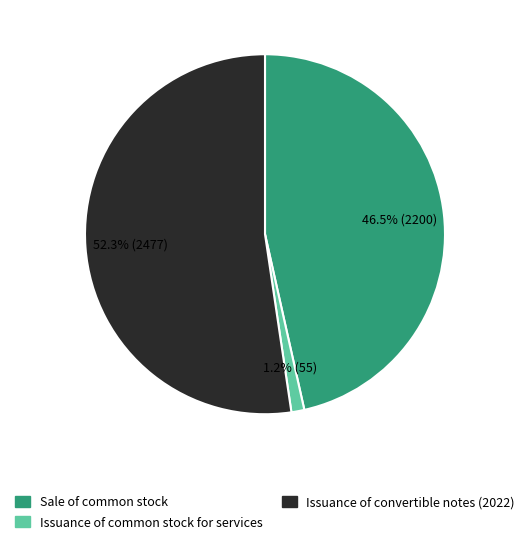

Is there a majority slice in this chart?

Yes